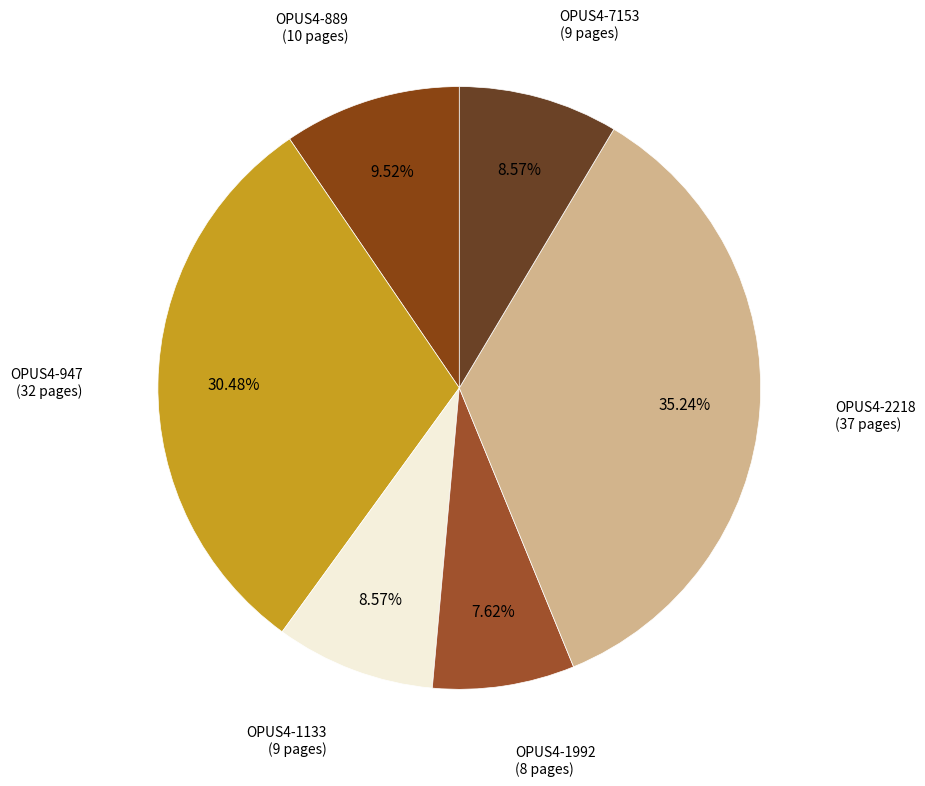

How many slices are in this pie chart?

6